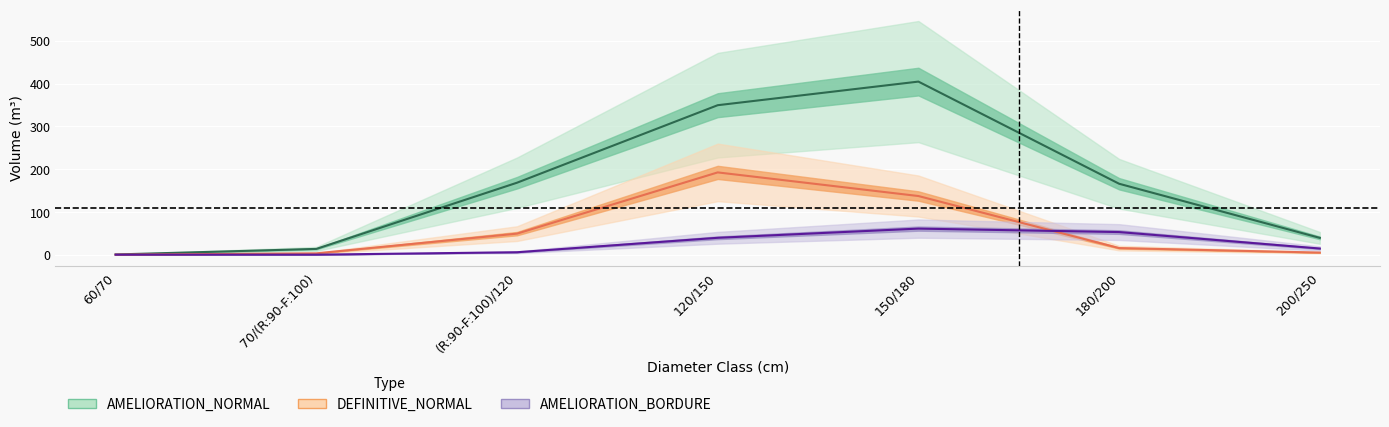

Does the chart display data point markers on the line(s)?

No